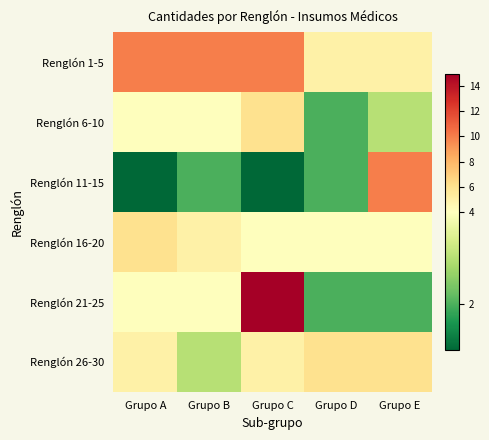

Rank the series at Grupo E from lowest to highest value.

Renglón 21-25, Renglón 6-10, Renglón 16-20, Renglón 1-5, Renglón 26-30, Renglón 11-15